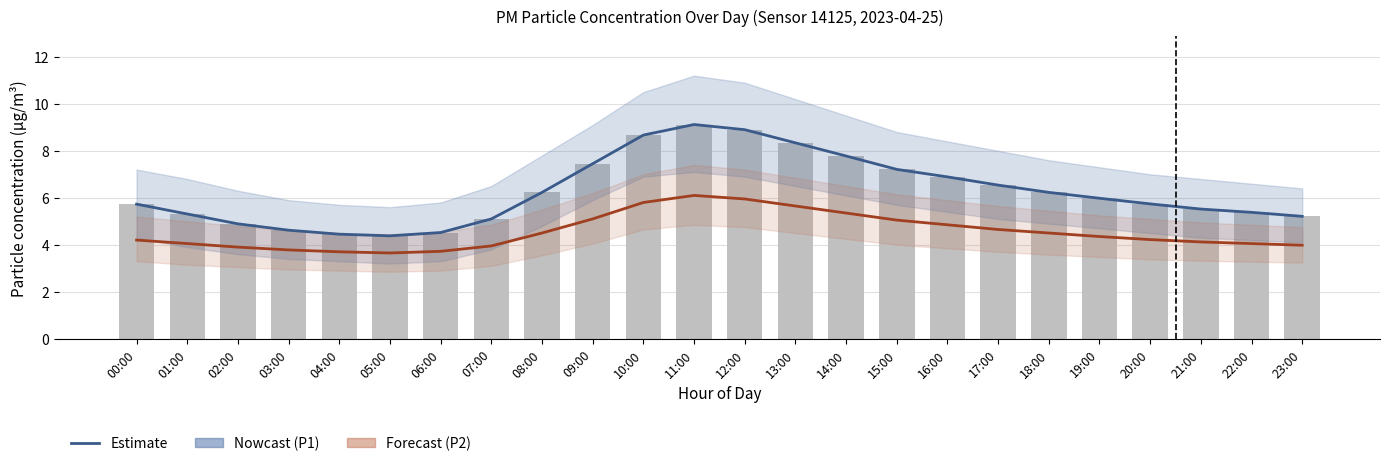

What is the total value across all series at 18:00?

17.0